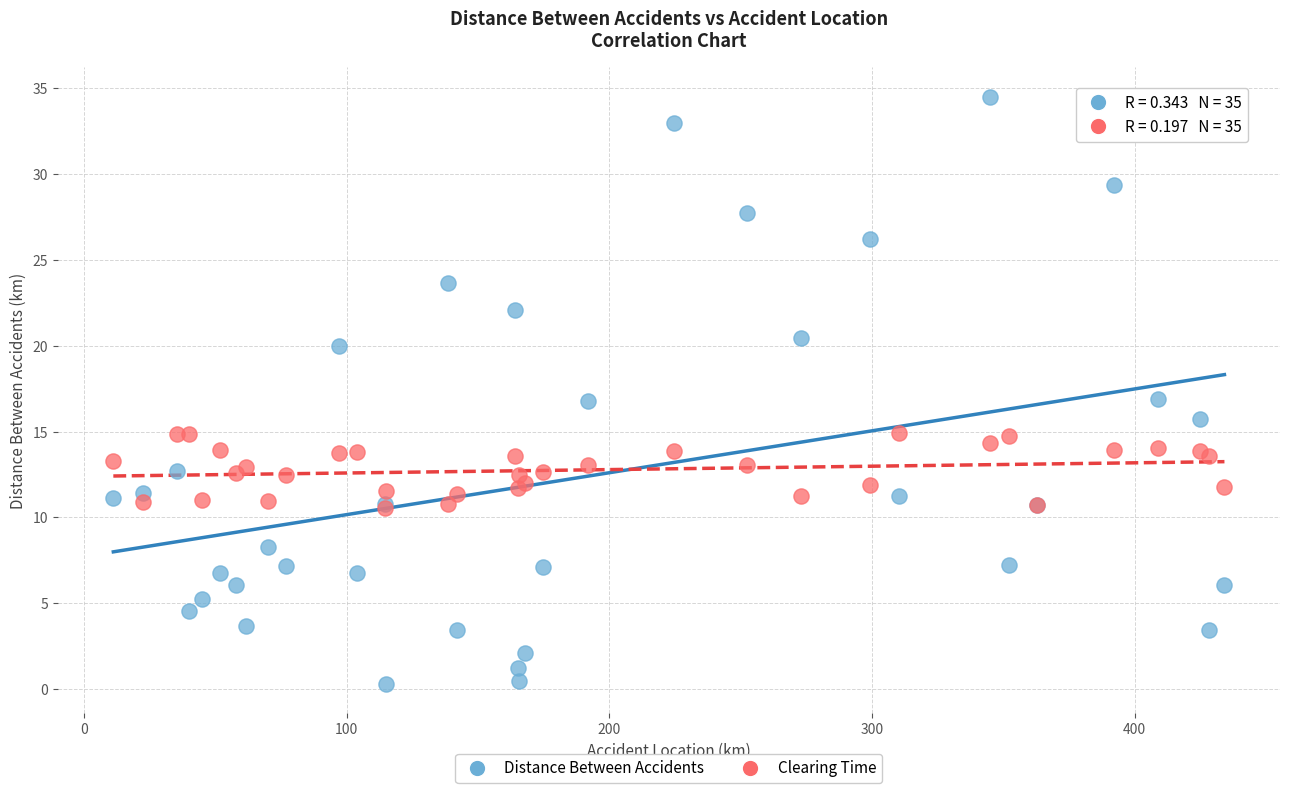

Which series has the largest Y range (max minus min)?

Distance Between Accidents